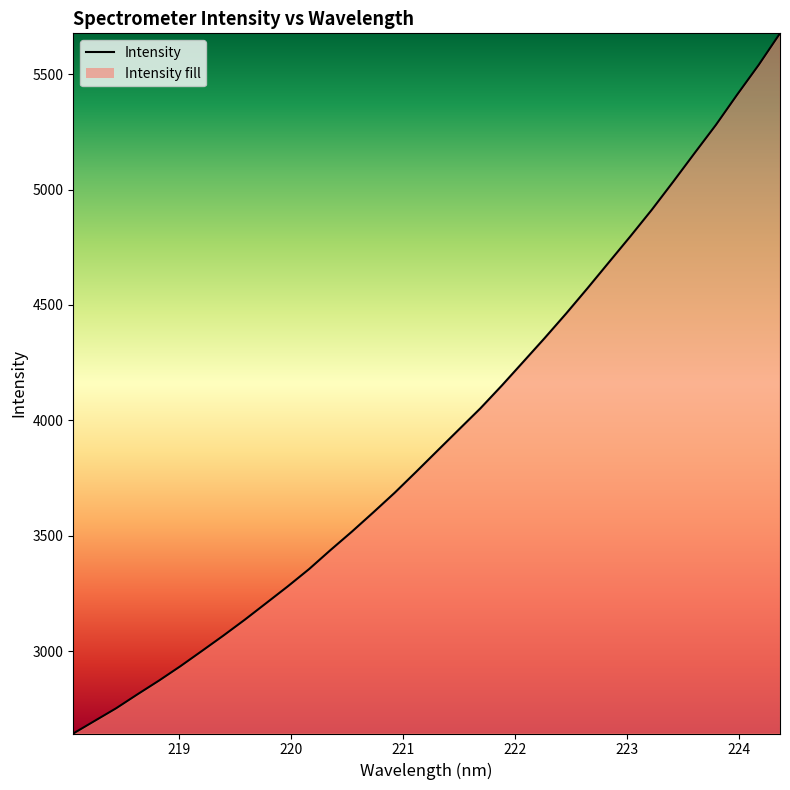

What is the greatest value displayed?

5676.9